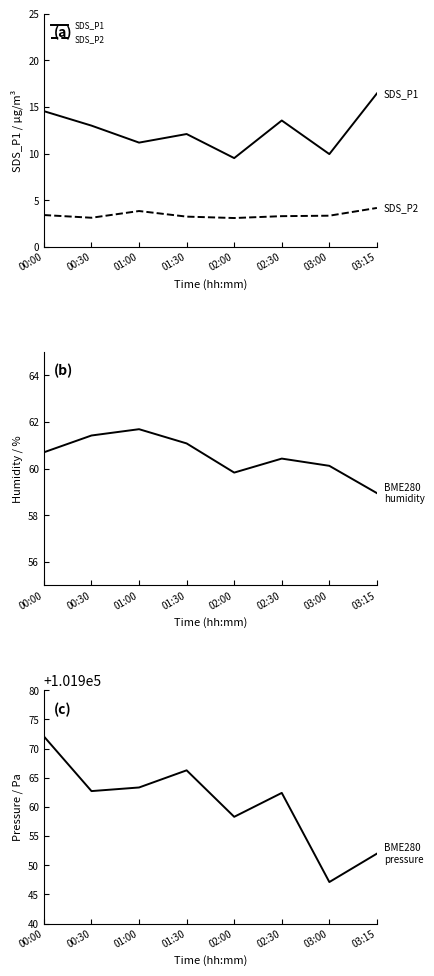

Which series has the largest range (max minus min)?

BME280_pressure